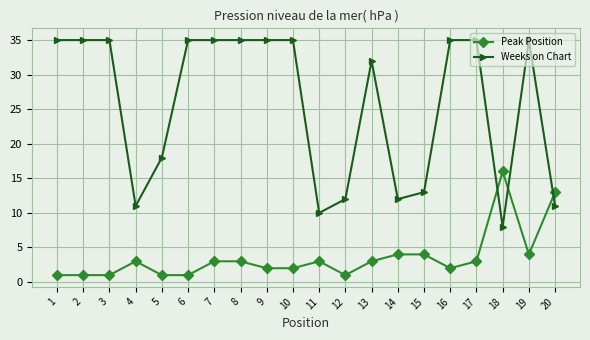

Reading left to right, list all the values displayed in this chart.

Peak Position: 1	1	1	3	1	1	3	3	2	2	3	1	3	4	4	2	3	16	4	13
Weeks on Chart: 35	35	35	11	18	35	35	35	35	35	10	12	32	12	13	35	35	8	35	11